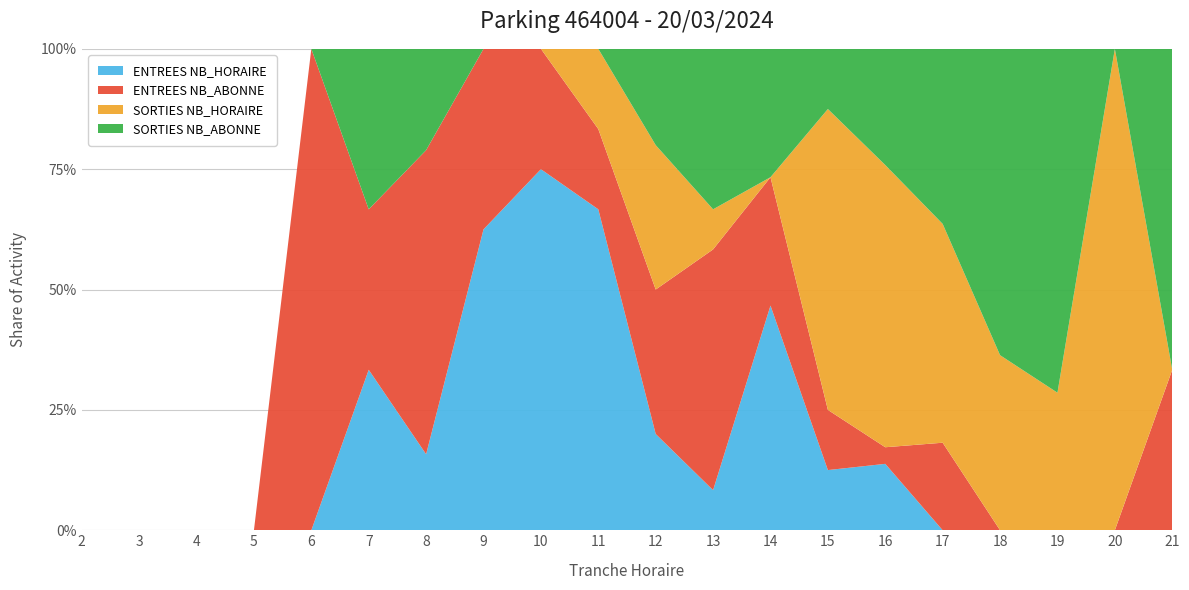

Reading left to right, what are all the values shown in this chart?

ENTREES NB_HORAIRE: 2=0	3=0	4=0	5=0	6=0	7=1	8=3	9=5	10=9	11=8	12=2	13=1	14=7	15=1	16=4	17=0	18=0	19=0	20=0	21=0
ENTREES NB_ABONNE: 2=0	3=0	4=0	5=0	6=2	7=1	8=12	9=3	10=3	11=2	12=3	13=6	14=4	15=1	16=1	17=2	18=0	19=0	20=0	21=1
SORTIES NB_HORAIRE: 2=0	3=0	4=0	5=0	6=0	7=0	8=0	9=0	10=0	11=2	12=3	13=1	14=0	15=5	16=17	17=5	18=4	19=2	20=2	21=0
SORTIES NB_ABONNE: 2=0	3=0	4=0	5=0	6=0	7=1	8=4	9=0	10=0	11=0	12=2	13=4	14=4	15=1	16=7	17=4	18=7	19=5	20=0	21=2